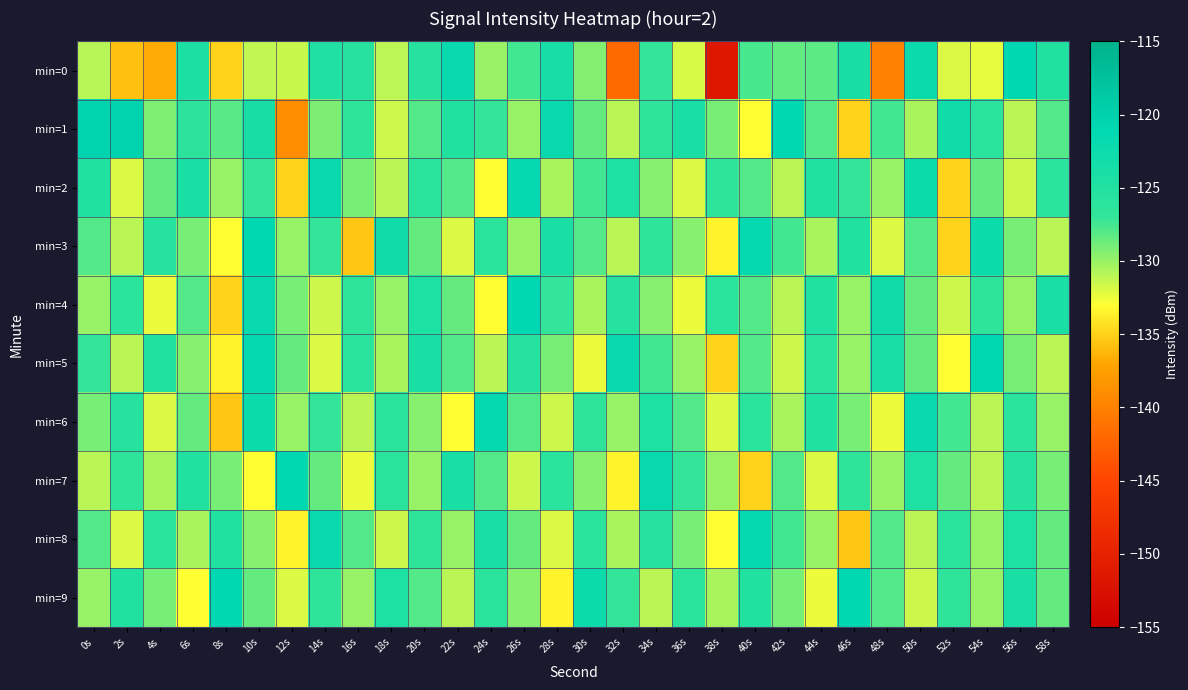

List the series in order of their peak value, lowest first.

min=2, min=6, min=8, min=3, min=4, min=5, min=7, min=9, min=0, min=1